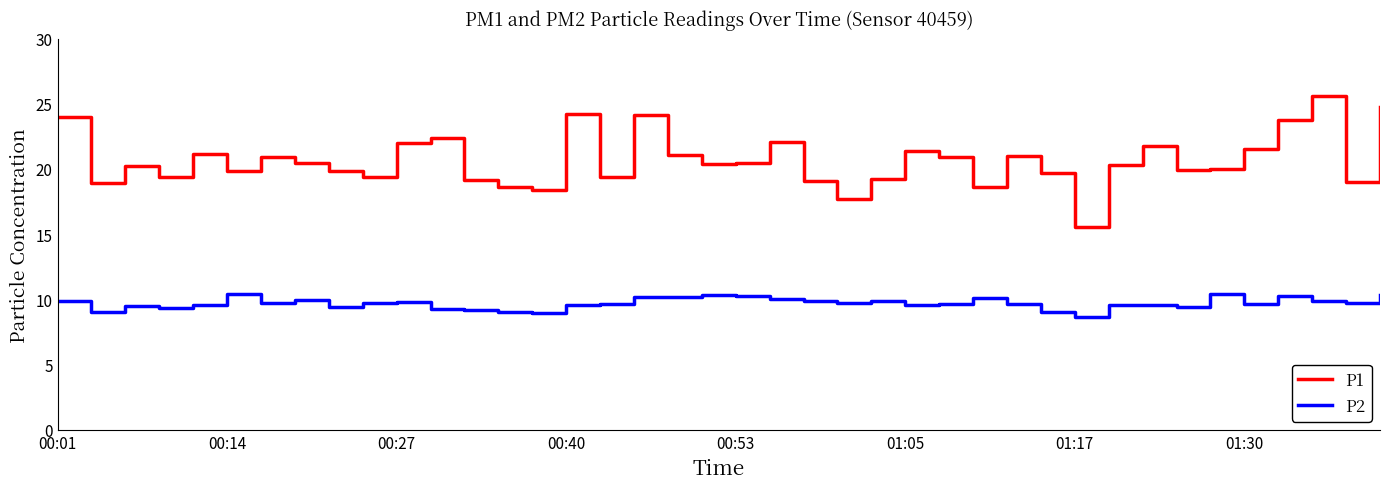

What is the maximum value shown in the chart?

25.6